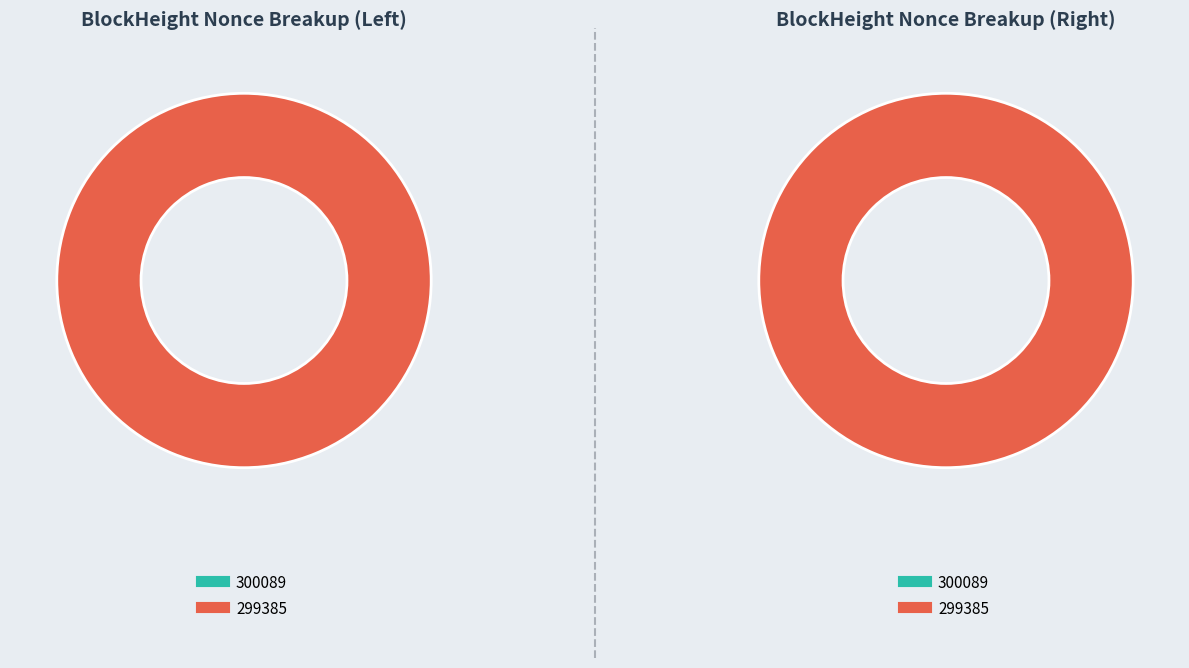

Is it true that 300089 is 7% of the pie?

False